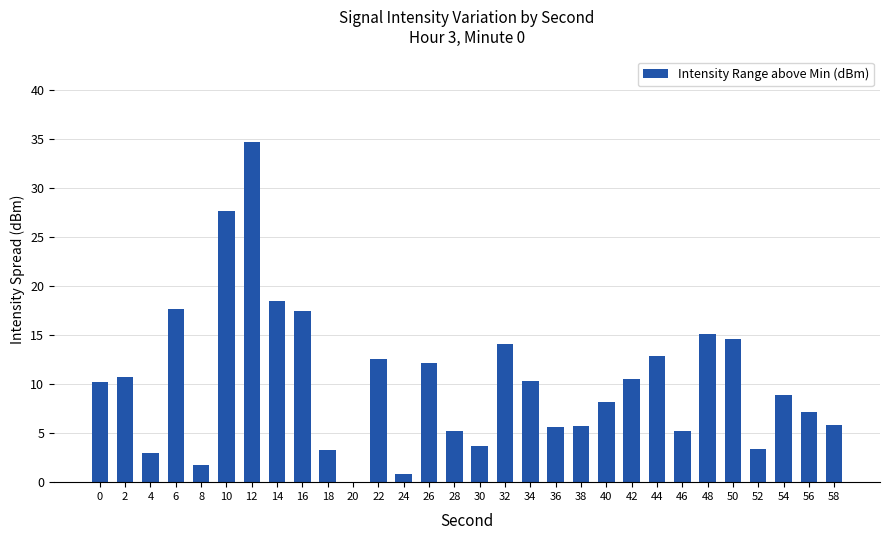

The value at 32 is 3.6. True or false?

False